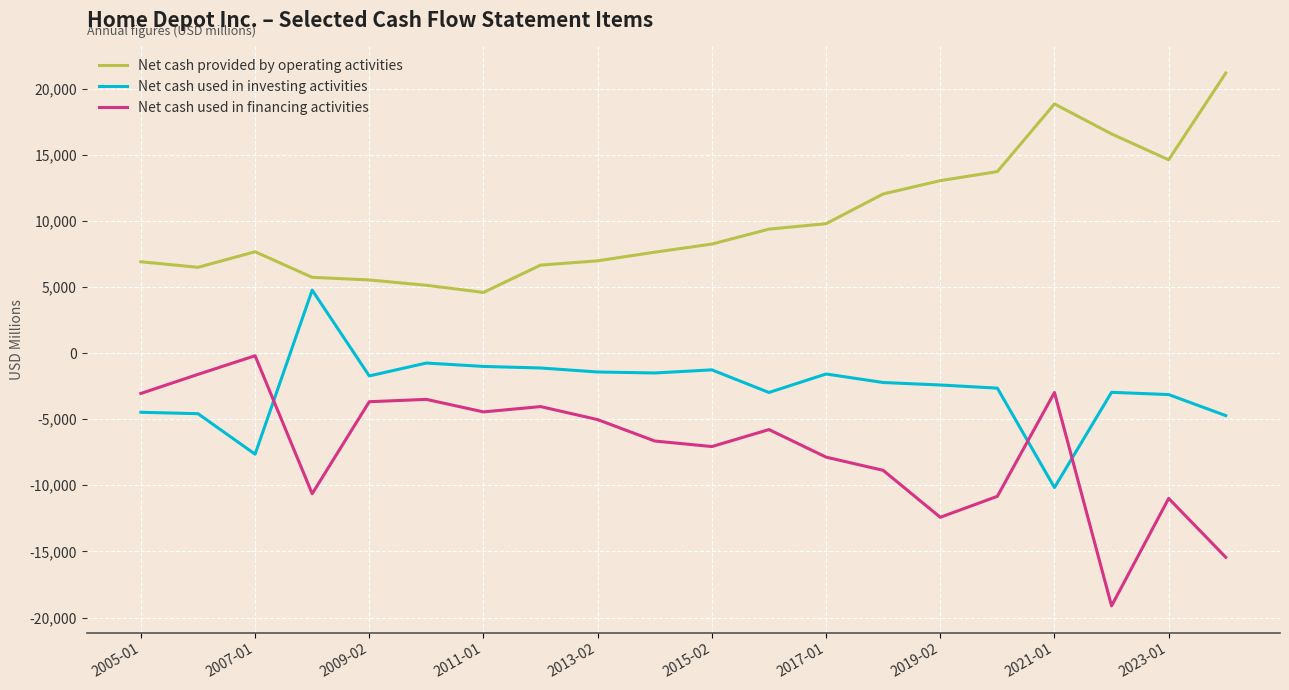

Which series has the largest total across all categories?

Net cash provided by operating activities